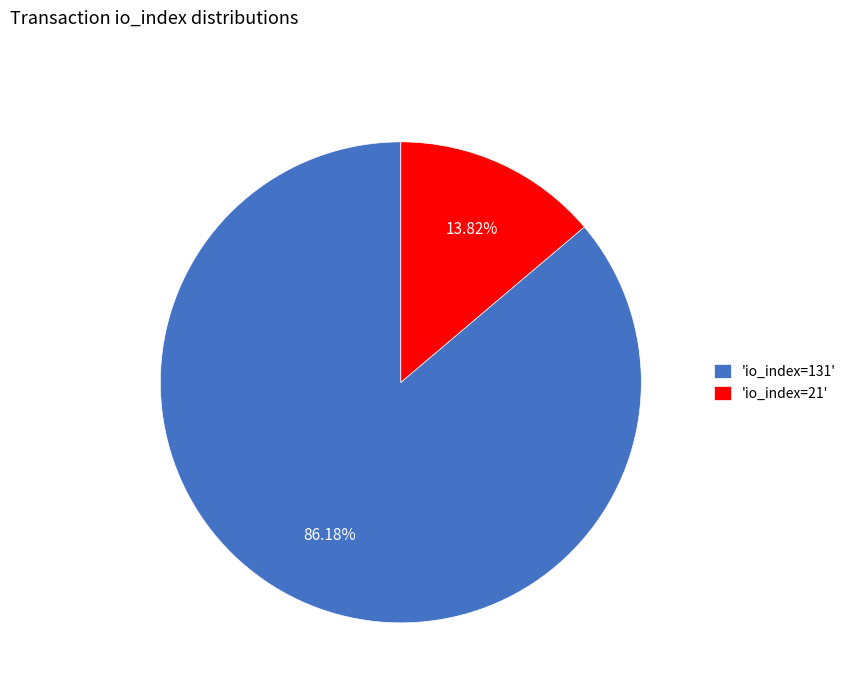

What is the smallest slice in the pie chart?

'io_index=21'